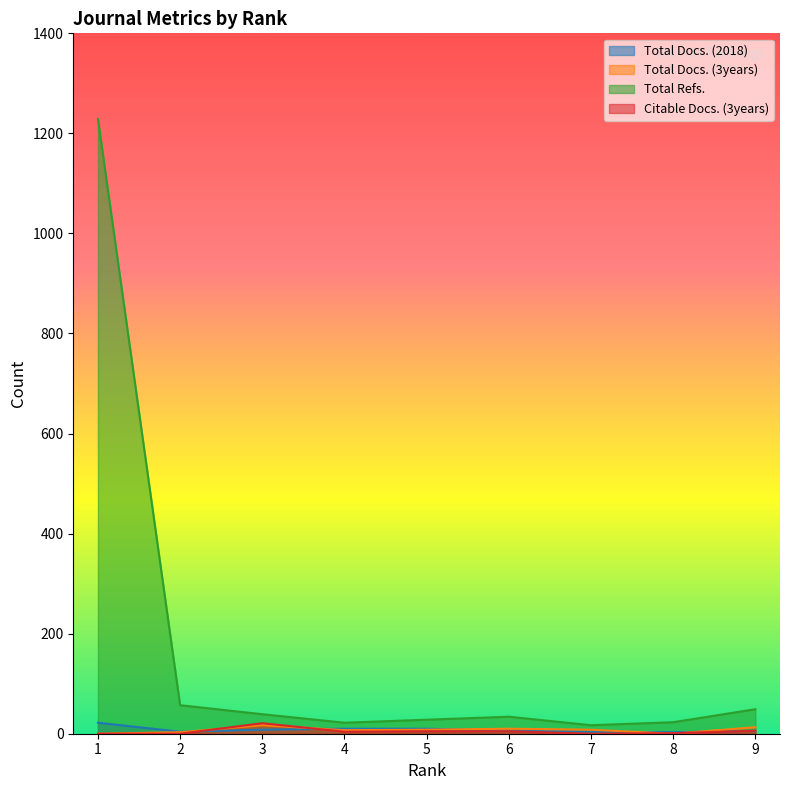

The Total Refs. series shows 22 at 4. True or false?

True